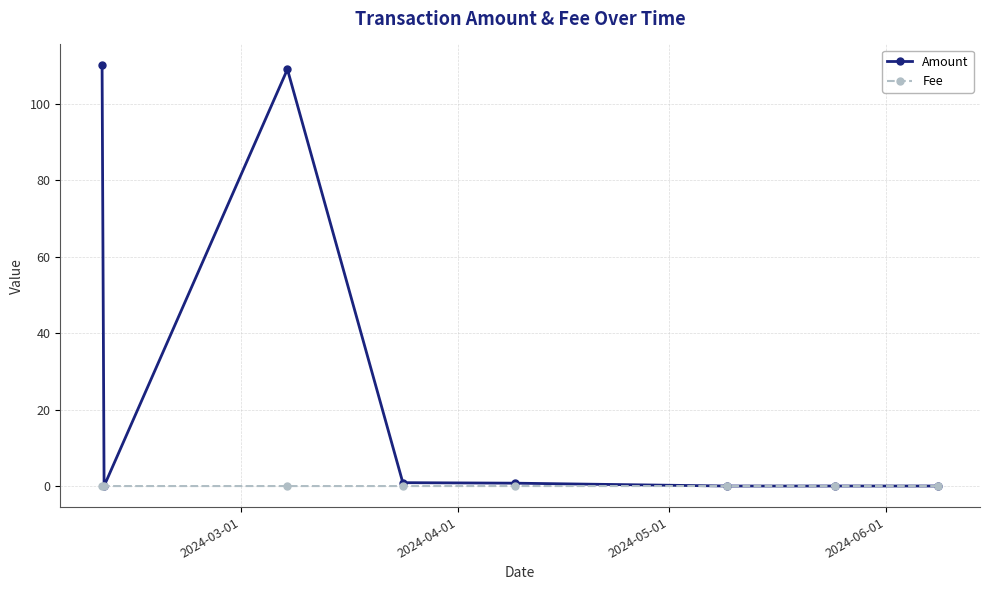

Which series has the largest total across all categories?

Amount